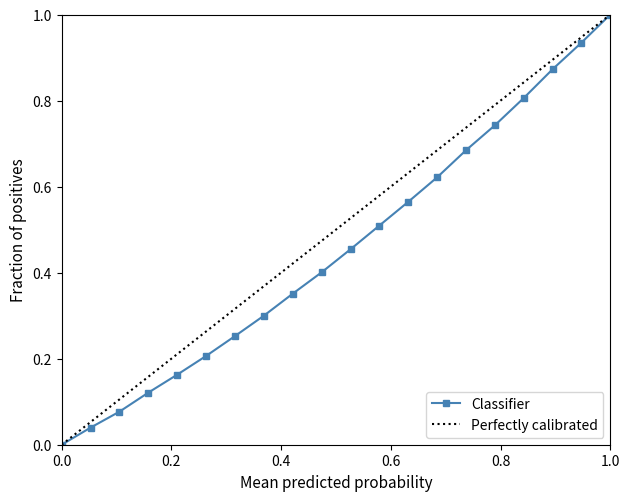

What is the highest value of the Classifier series?

1.0